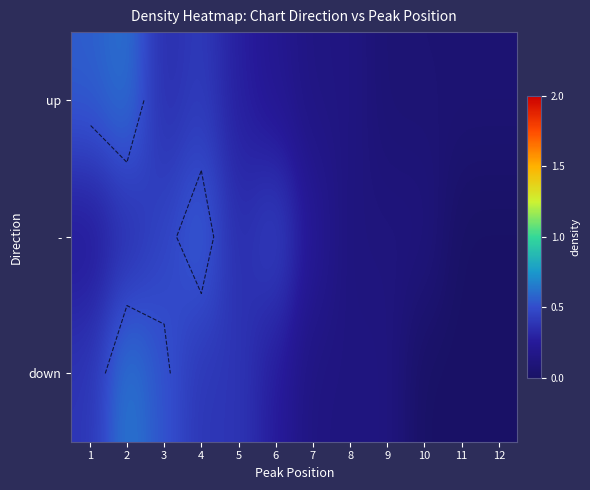

Which label corresponds to the largest value in the chart?

2